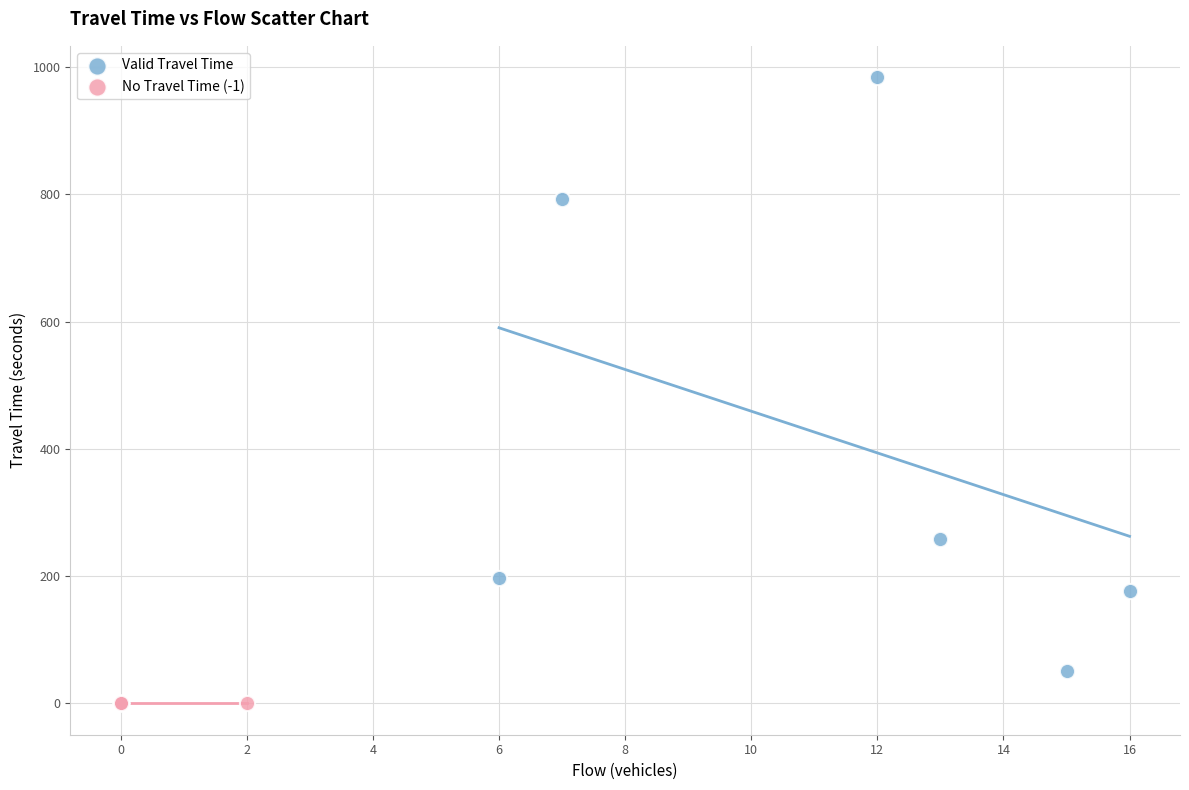

Which series contains the highest Y value?

Valid Travel Time